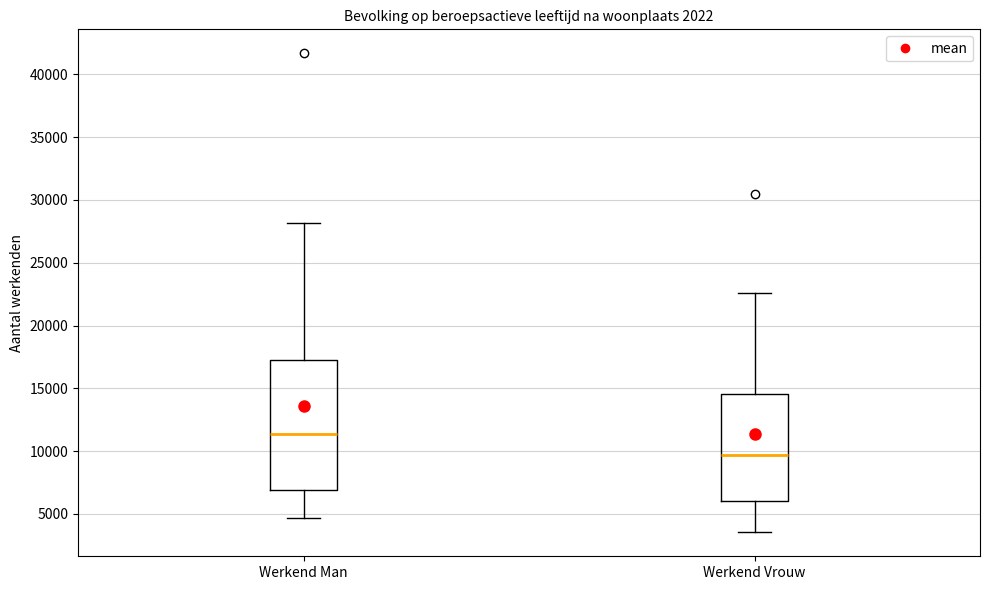

Reading left to right, transcribe this box plot: for each box, give where its median line is, the range the box spans, and where its two whiskers end, as read against the y-axis. The values are not printed on the chart, so give them approximately, as read against the axis.

Werkend Man: median 11500, box 7000 to 17500, whiskers 4500 to 28000
Werkend Vrouw: median 9500, box 6000 to 14500, whiskers 3500 to 22500